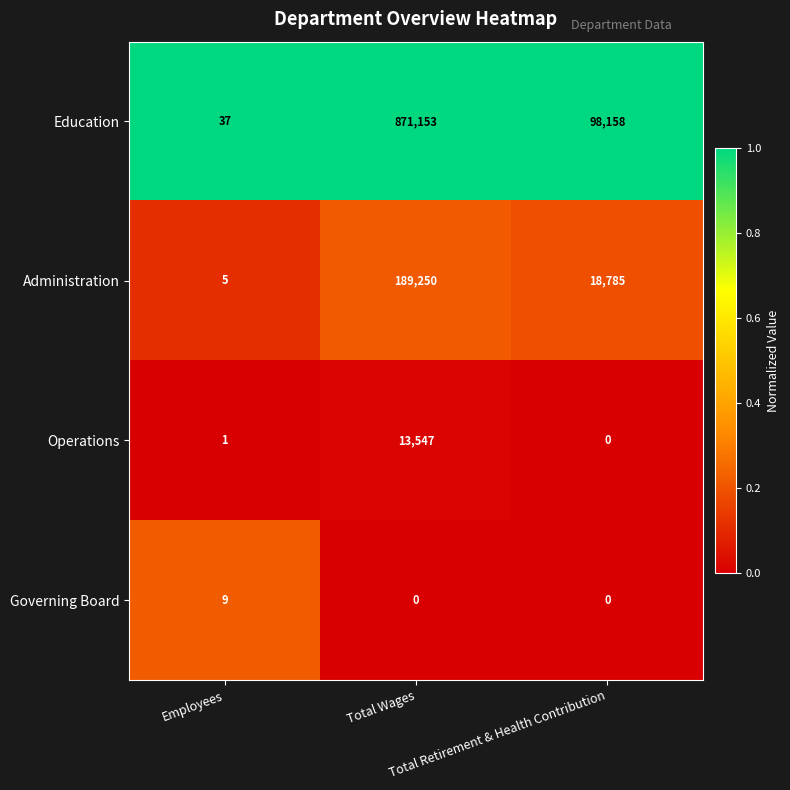

What is the lowest value of the Education series?

37